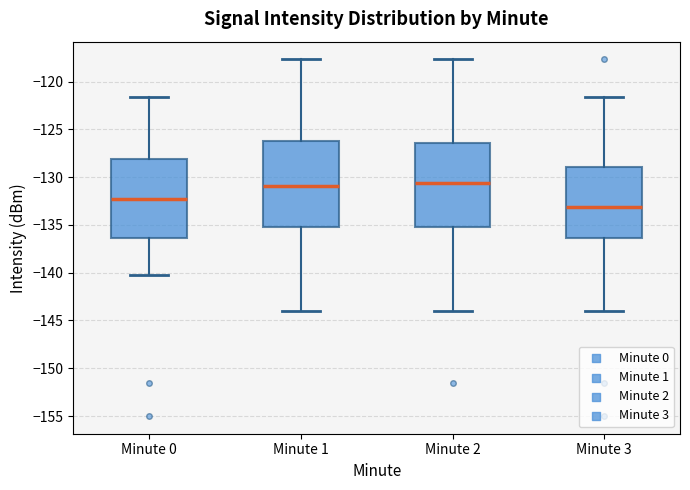

Where does the lower whisker of the box for Minute 1 end on the y-axis? The values are not printed on the chart, so give them approximately, as read against the axis.

-144.0